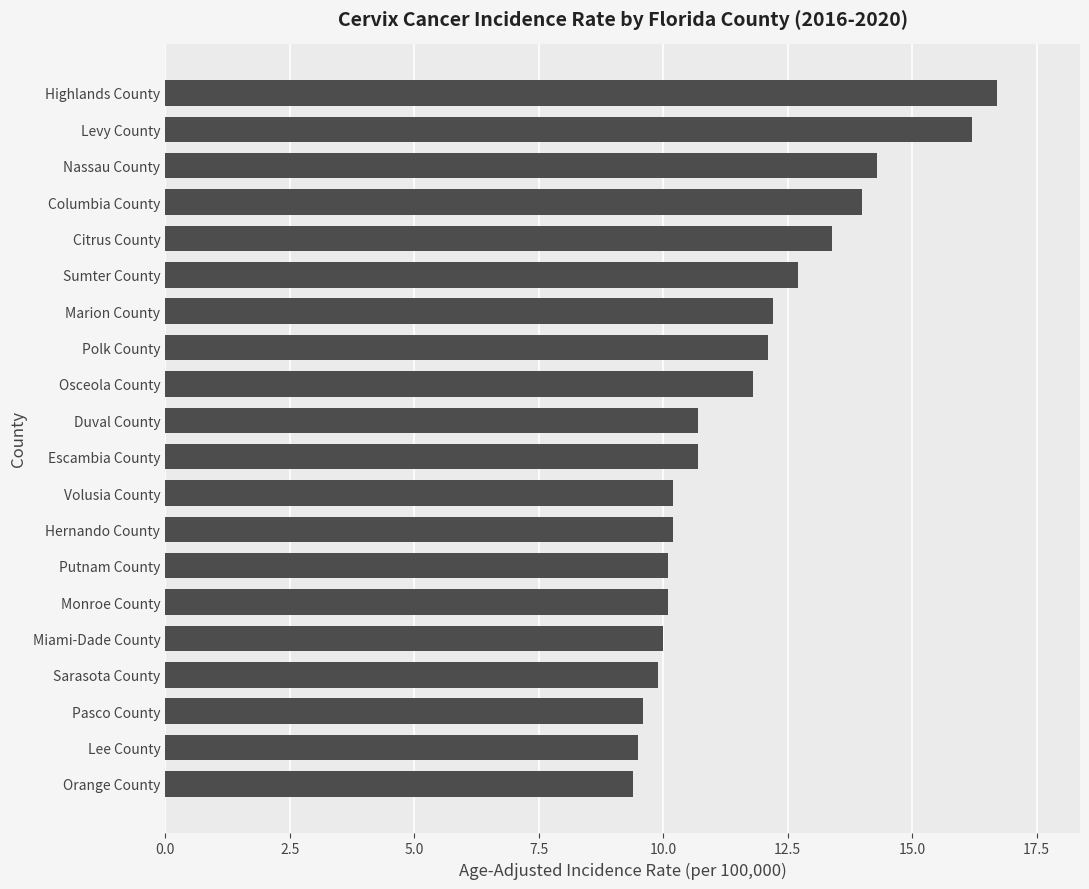

True or false: the data shows 3.2 at Sarasota County.

False